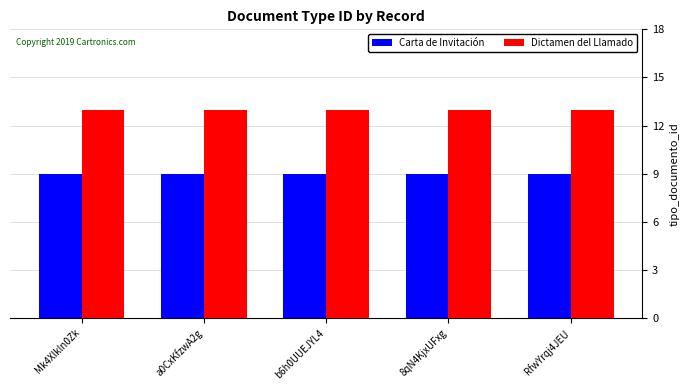

Read the Dictamen del Llamado value at a0CxKfzwA2g.

13